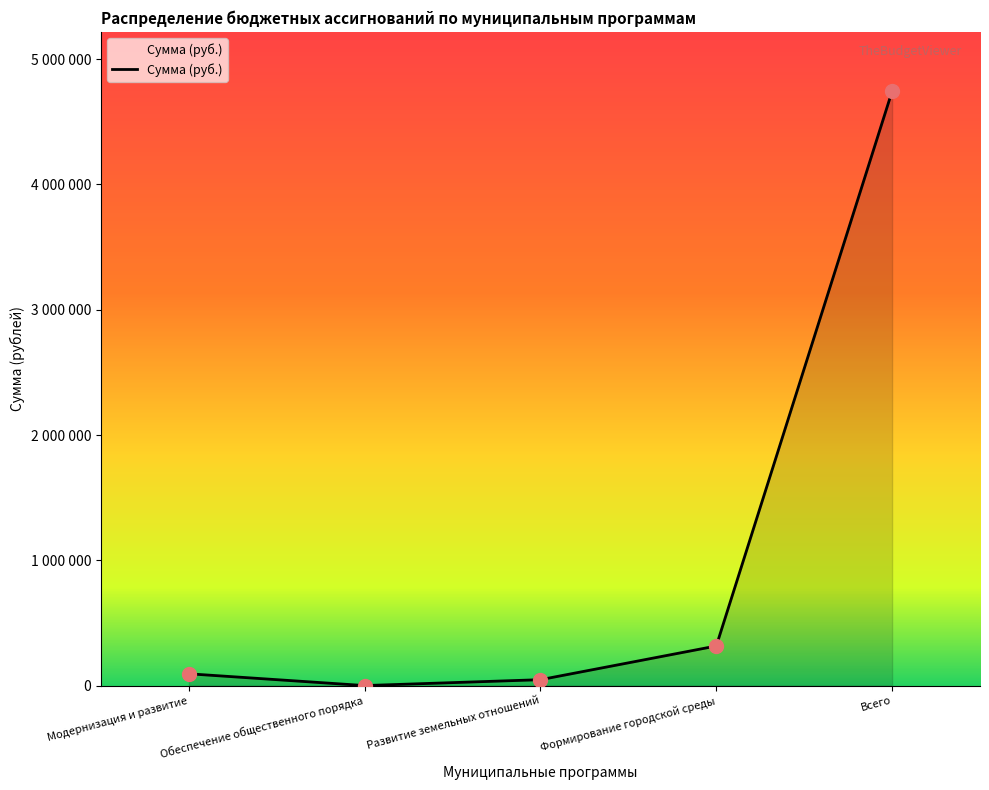

What is the change in value from Развитие земельных отношений to Формирование городской среды?

+268841